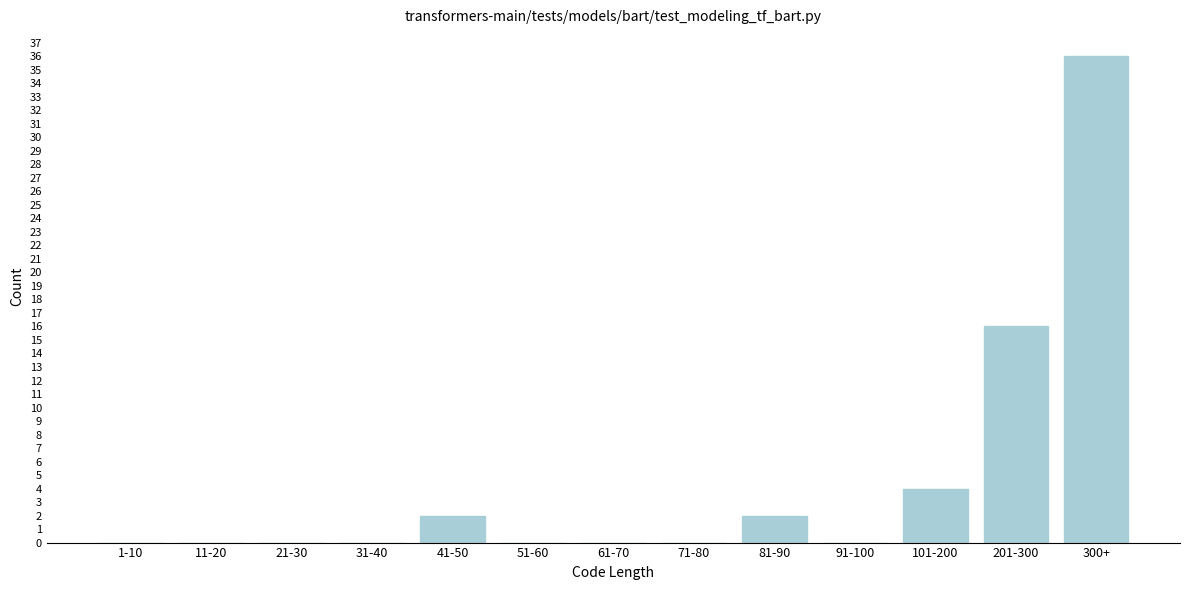

Reading left to right, what are all the values shown in this chart?

1-10=0	11-20=0	21-30=0	31-40=0	41-50=2	51-60=0	61-70=0	71-80=0	81-90=2	91-100=0	101-200=4	201-300=16	300+=36